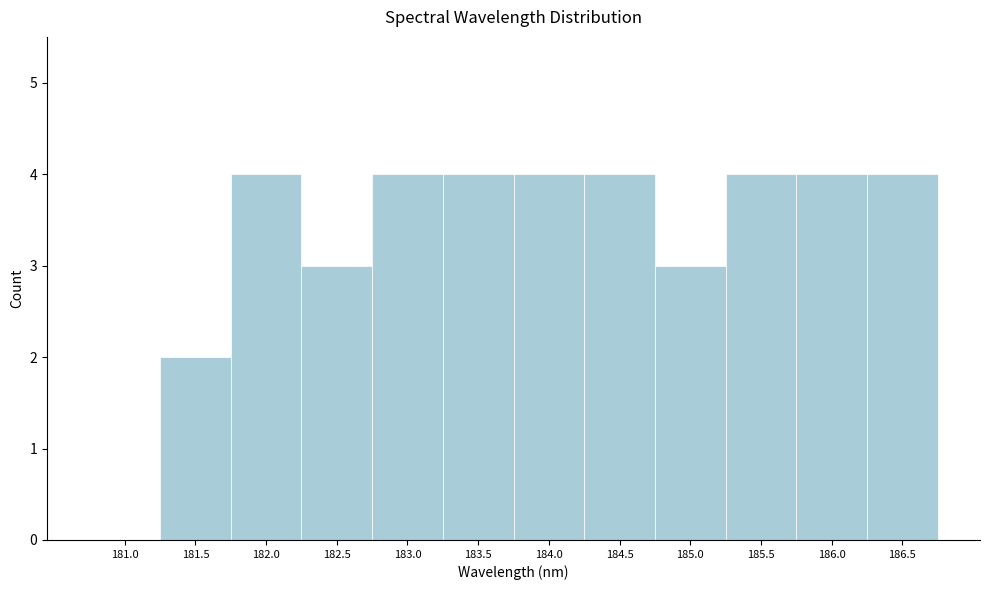

Reading right to left, extract all data points from this chart.

186.5=4	186.0=4	185.5=4	185.0=3	184.5=4	184.0=4	183.5=4	183.0=4	182.5=3	182.0=4	181.5=2	181.0=0